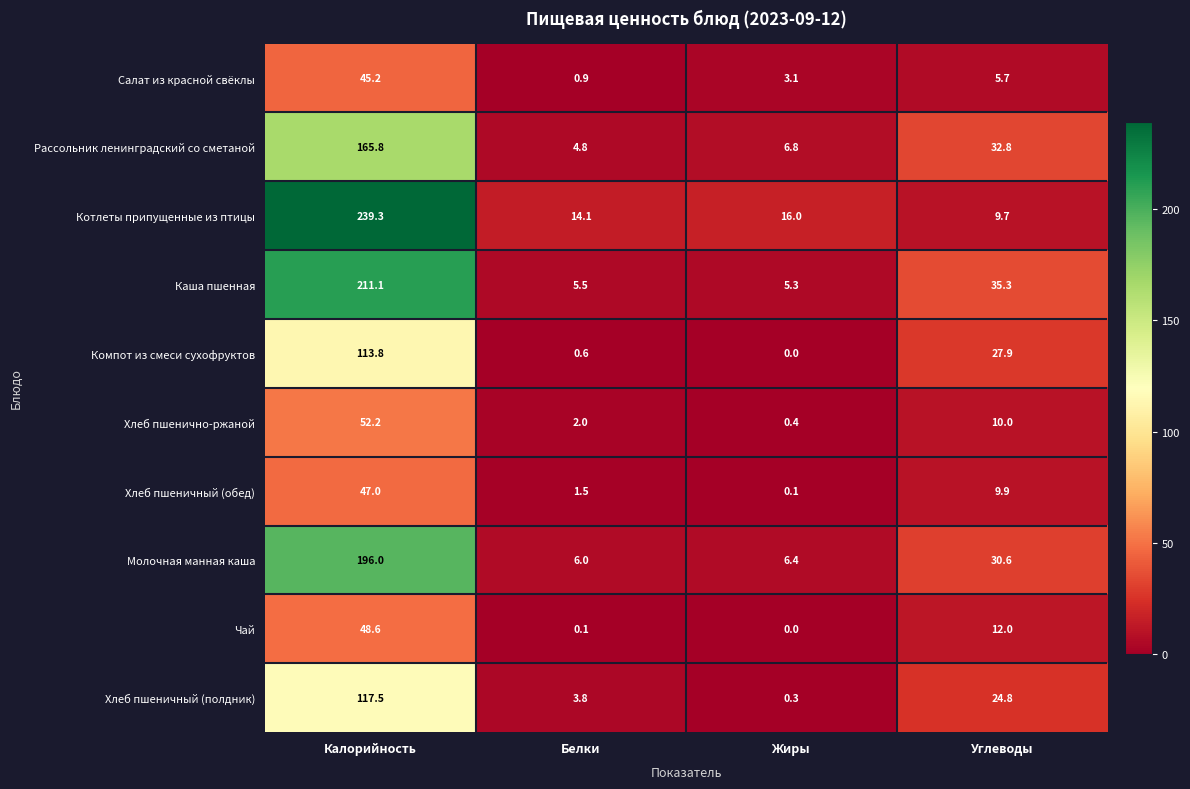

List the labels in order of Рассольник ленинградский со сметаной value, smallest first.

Белки, Жиры, Углеводы, Калорийность